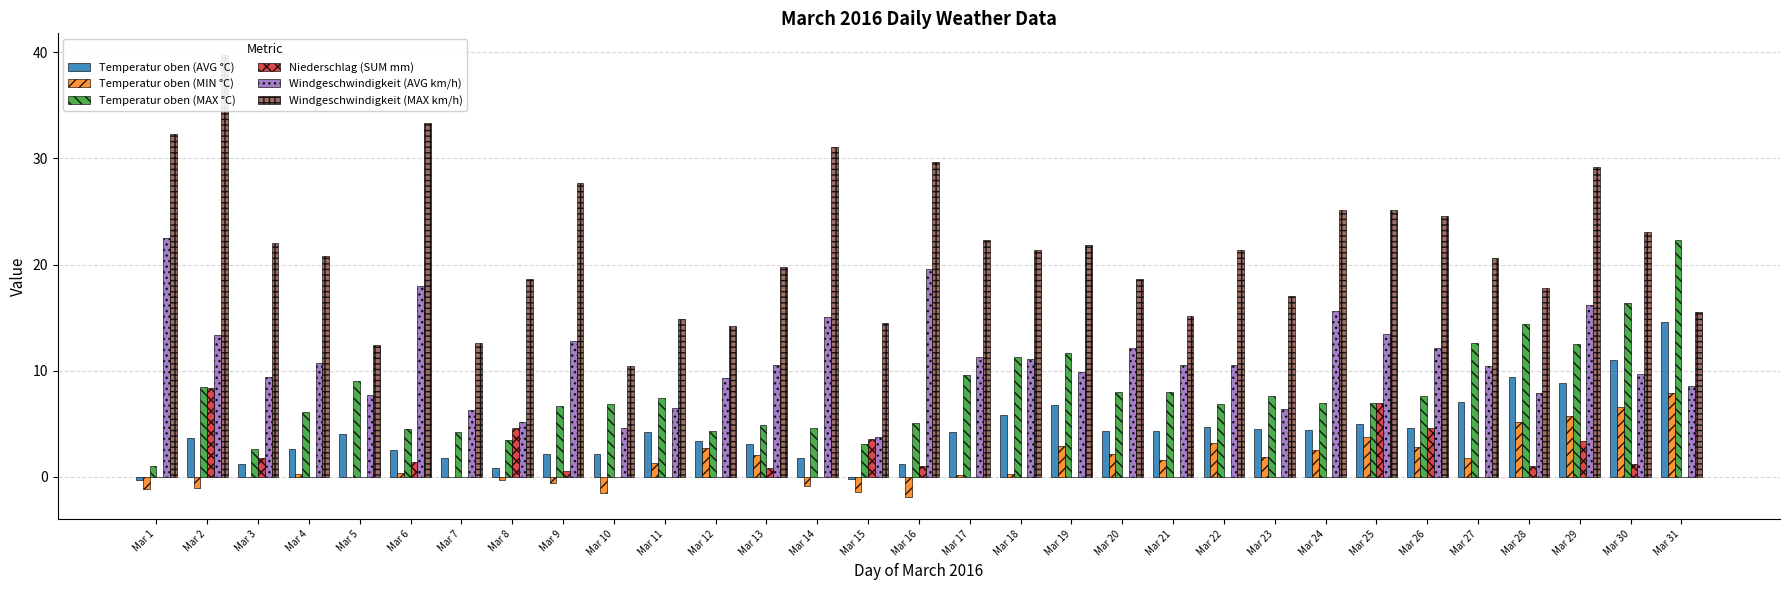

What are all the series names shown in the legend?

Temperatur oben (AVG °C), Temperatur oben (MIN °C), Temperatur oben (MAX °C), Niederschlag (SUM mm), Windgeschwindigkeit (AVG km/h), Windgeschwindigkeit (MAX km/h)